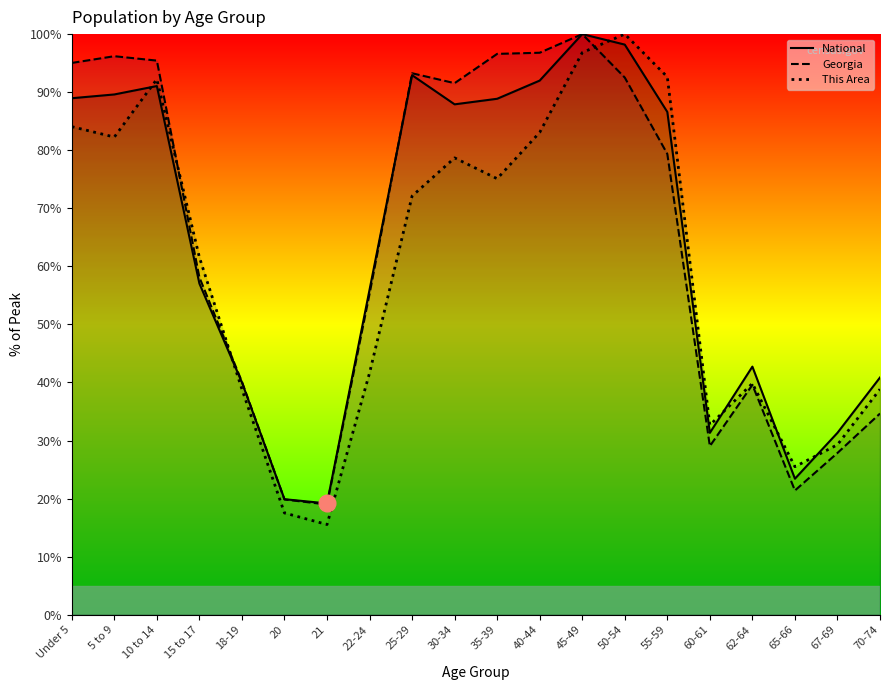

True or false: This Area has more than 1 interior local peaks.

True